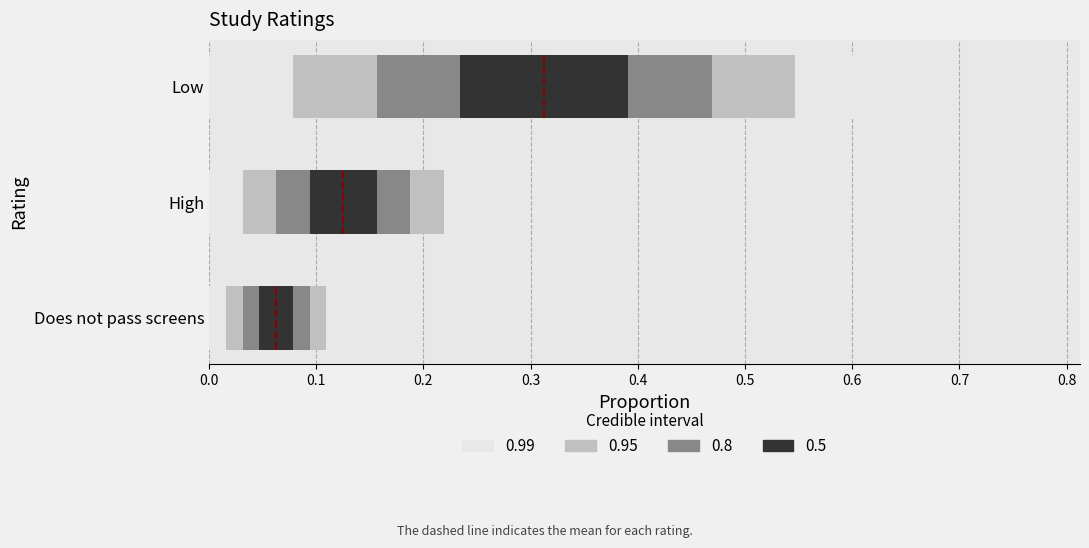

Are the bars horizontal?

Yes